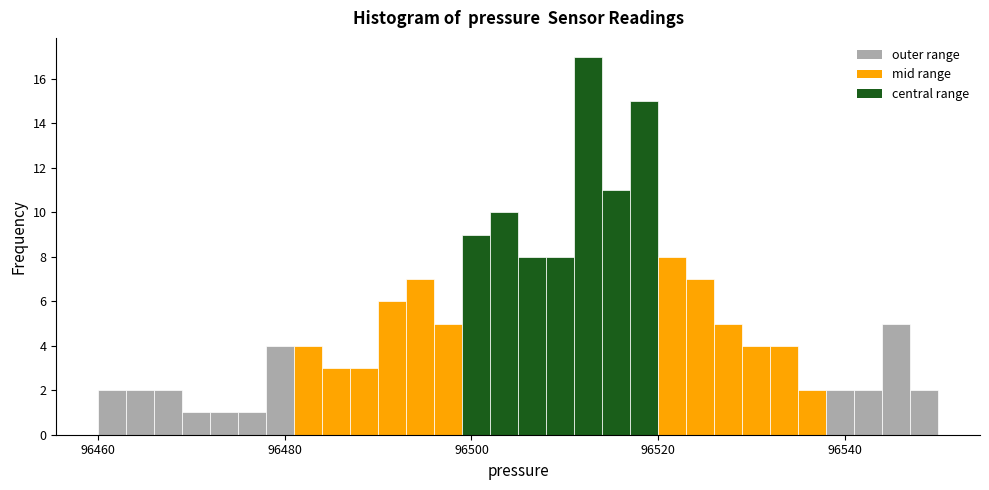

Around what value on the x-axis is the tallest bar? Give the approximate position of its centre, as read against the axis.

96512